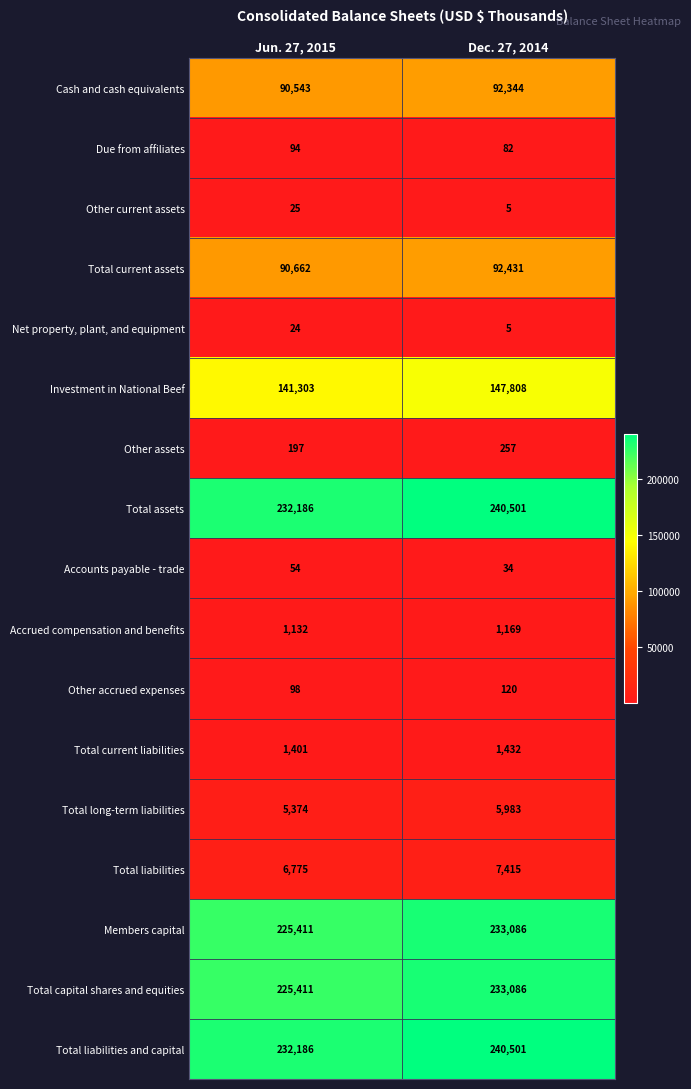

What is the difference between the highest and lowest values at Dec. 27, 2014?

240496